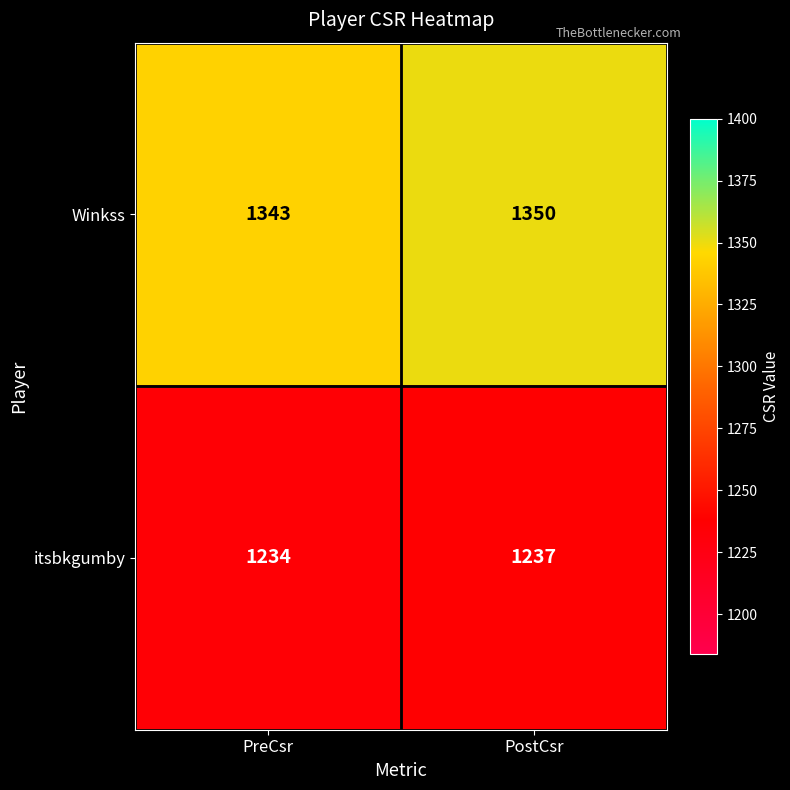

Reading left to right, transcribe all the data shown in this chart.

Winkss: PreCsr=1343	PostCsr=1350
itsbkgumby: PreCsr=1234	PostCsr=1237